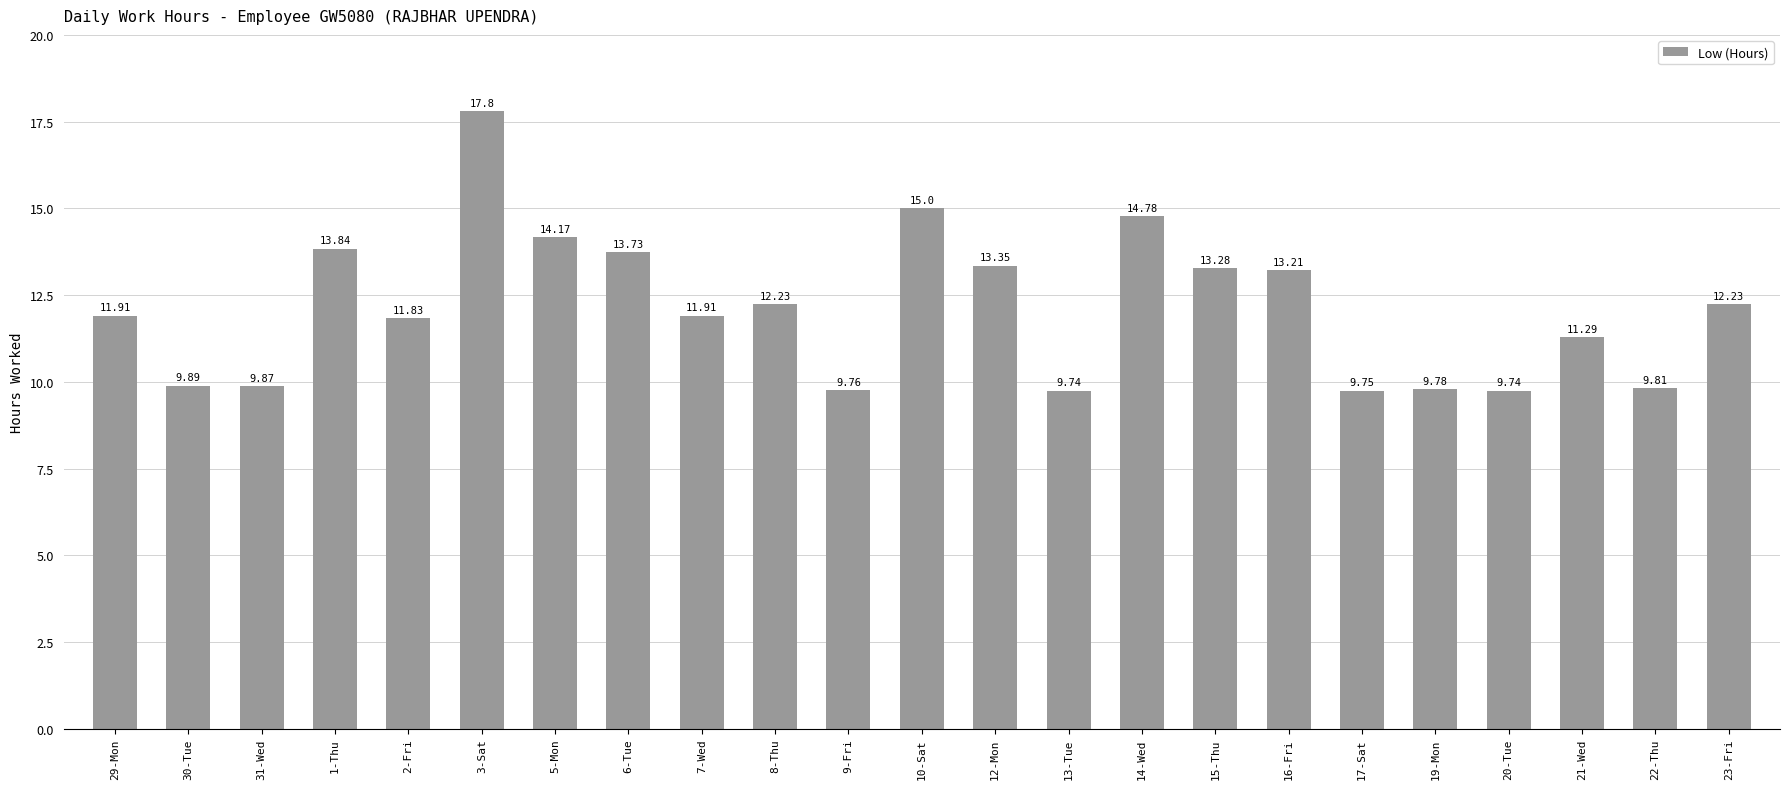

What is the sum of the values at 21-Wed and 29-Mon?

23.2